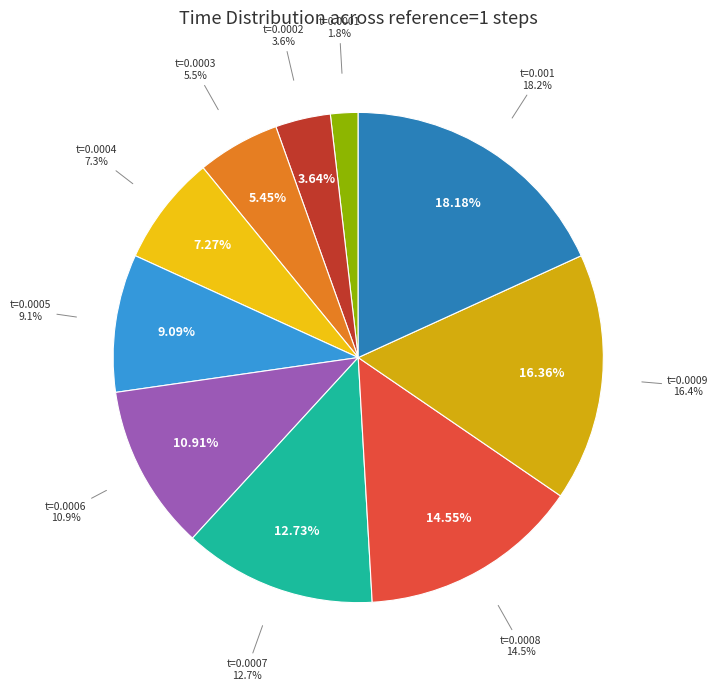

What percentage is the 0.0002 slice, to the nearest percent?

4%